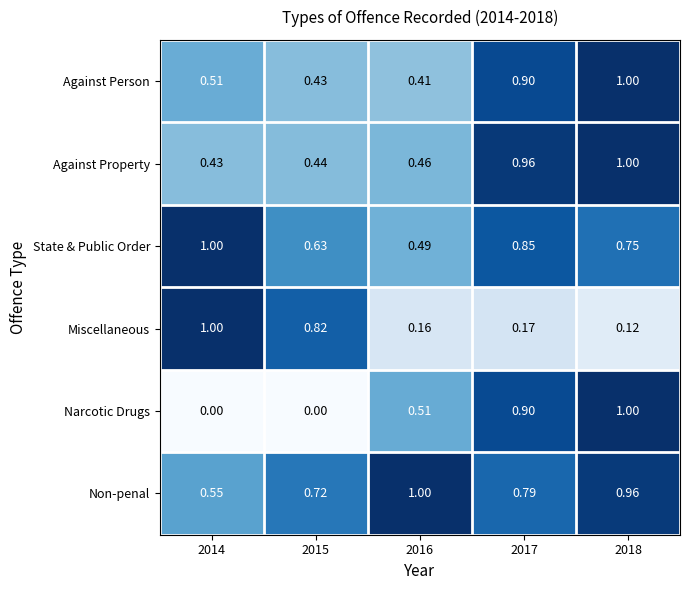

Which series changed the most between 2016 and 2018?

Against Person